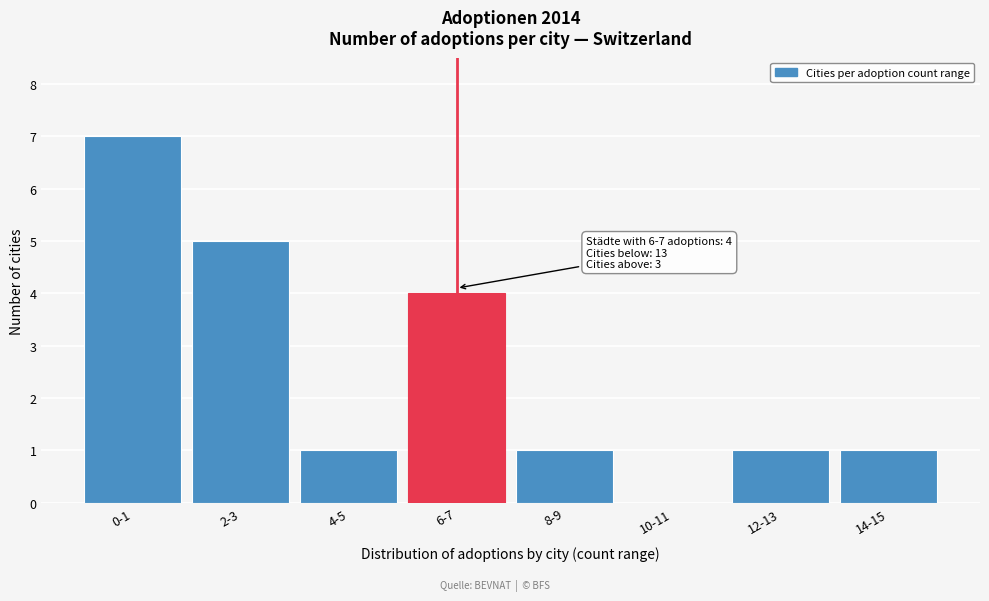

Reading left to right, what are all the values shown in this chart?

0-1=7	2-3=5	4-5=1	6-7=4	8-9=1	10-11=0	12-13=1	14-15=1